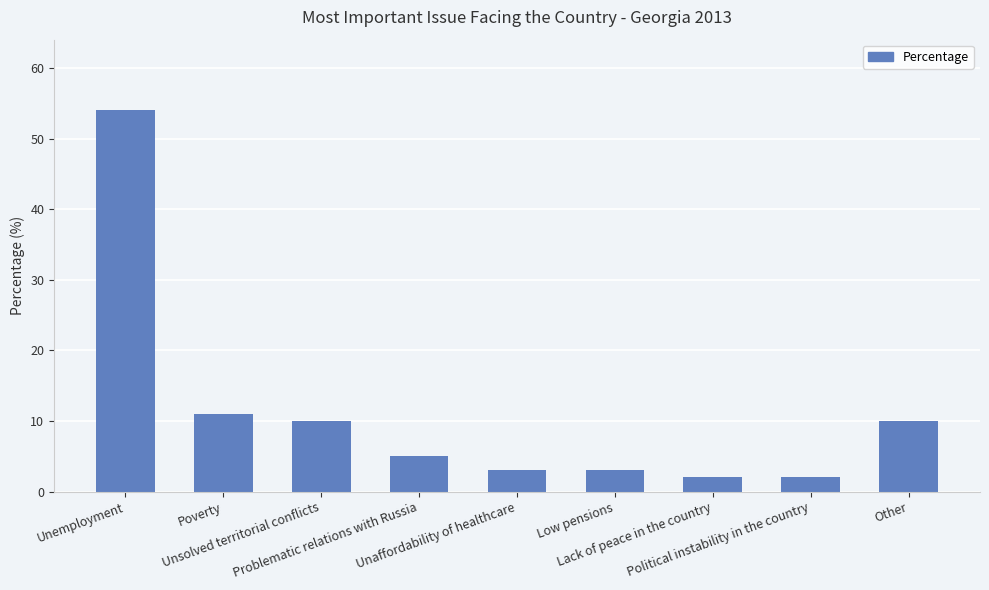

What is the value of the 1st bar from the left?

54